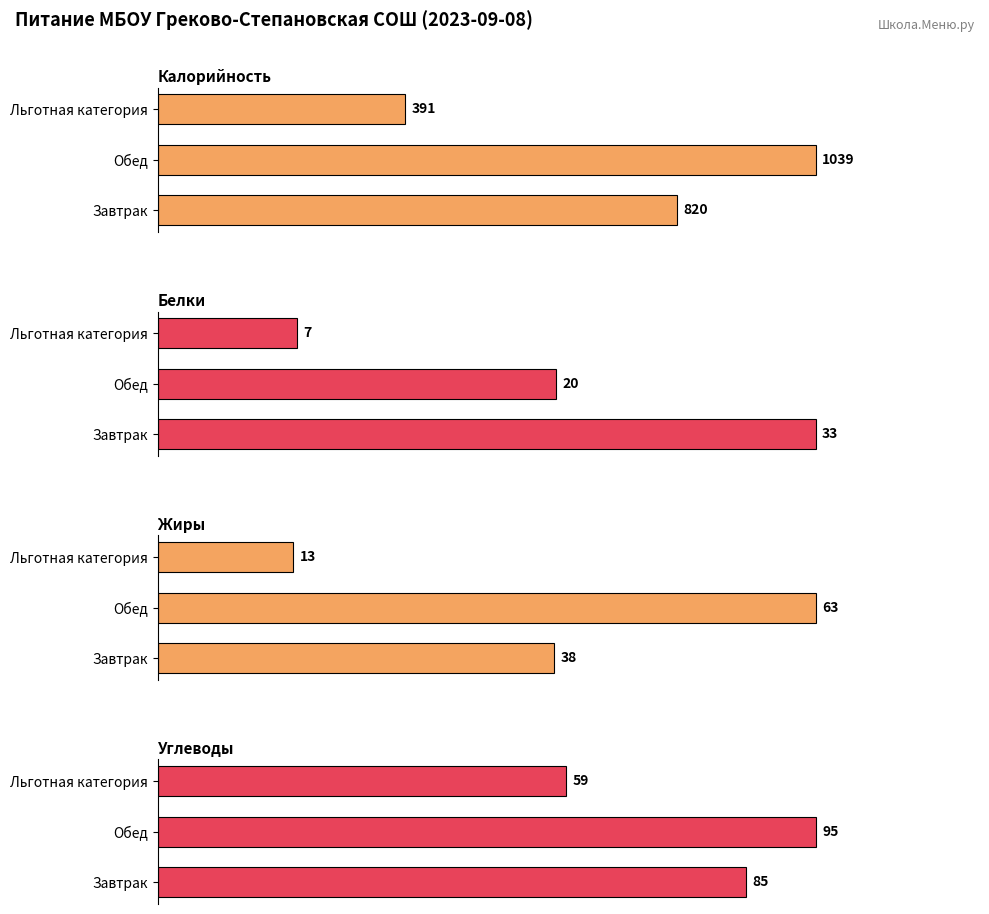

Where does the Калорийность series first go above 820?

Обед